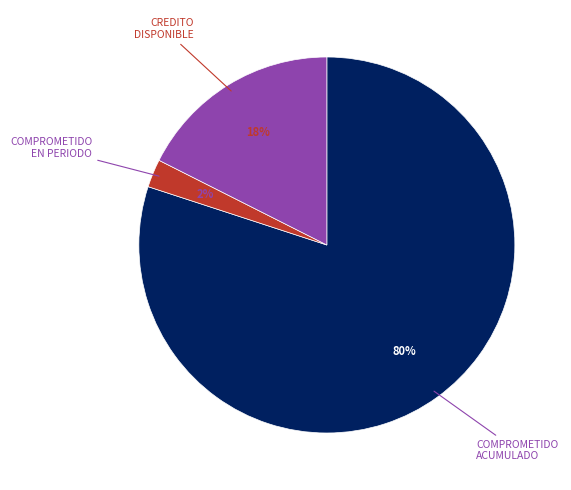

To the nearest percent, what is the difference between the largest and smallest slice percentages?

78%